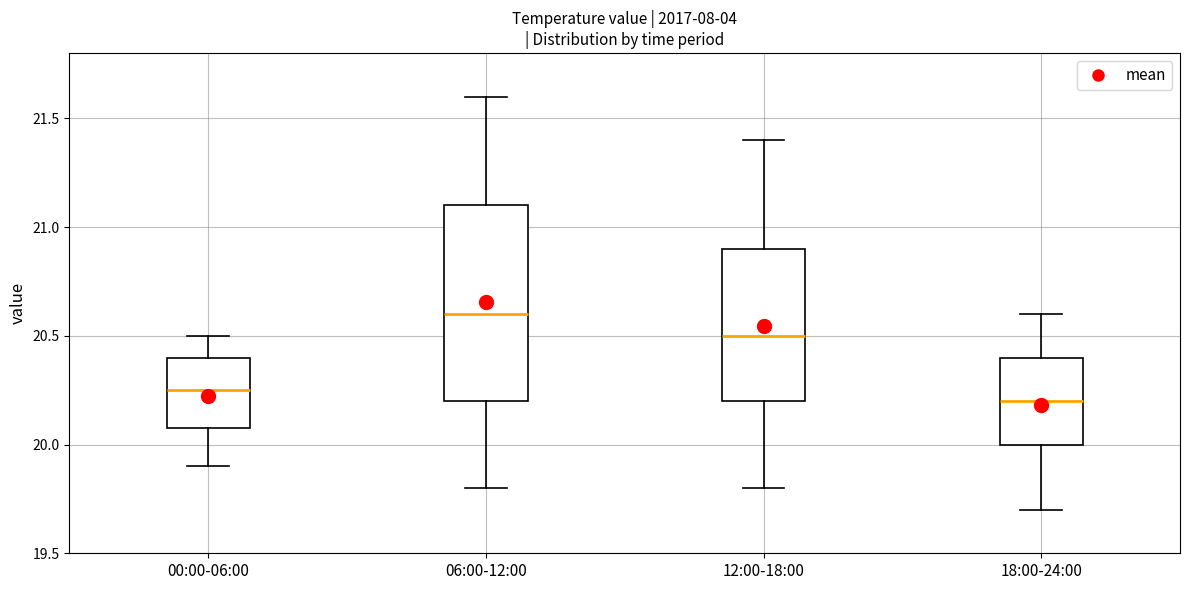

Reading left to right, transcribe this box plot: for each box, give where its median line is, the range the box spans, and where its two whiskers end, as read against the y-axis. The values are not printed on the chart, so give them approximately, as read against the axis.

00:00-06:00: median 20.25, box 20.10 to 20.40, whiskers 19.90 to 20.50
06:00-12:00: median 20.60, box 20.20 to 21.10, whiskers 19.80 to 21.60
12:00-18:00: median 20.50, box 20.20 to 20.90, whiskers 19.80 to 21.40
18:00-24:00: median 20.20, box 20.00 to 20.40, whiskers 19.70 to 20.60